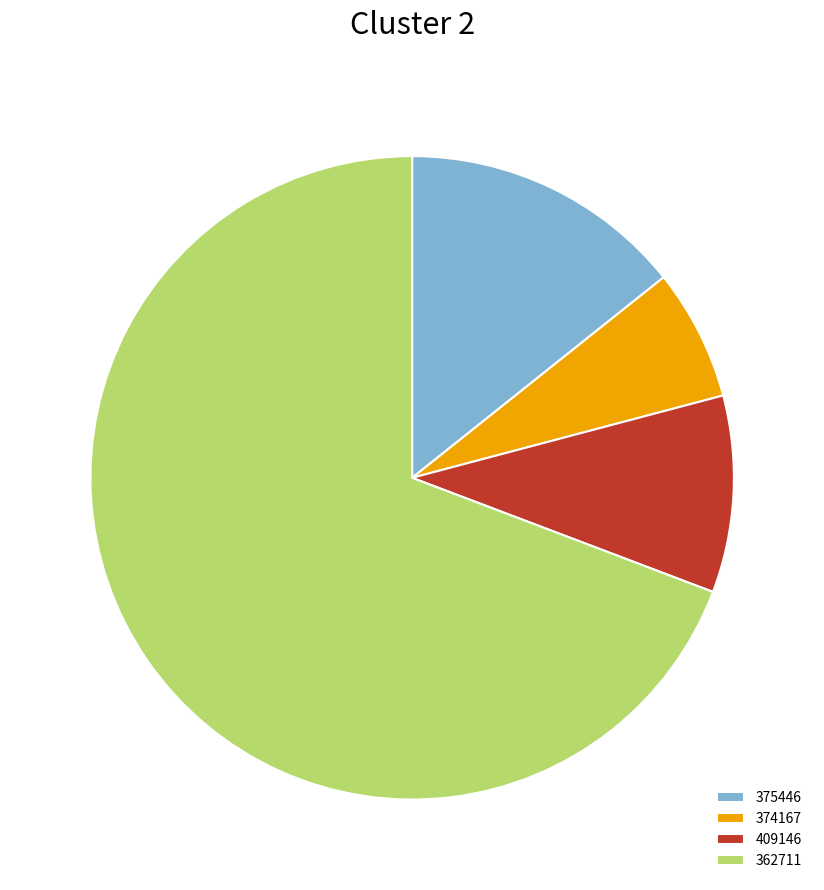

The 362711 slice represents 83% of the pie. True or false?

False